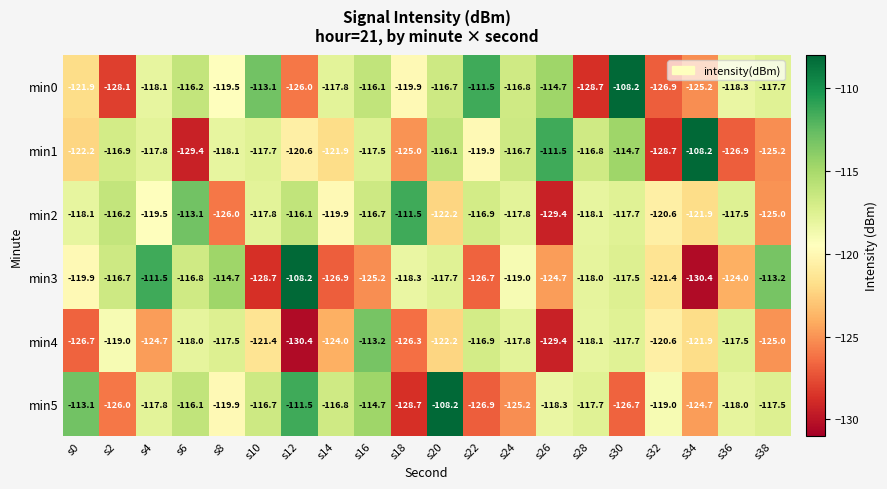

Which series has the largest total across all categories?

min0